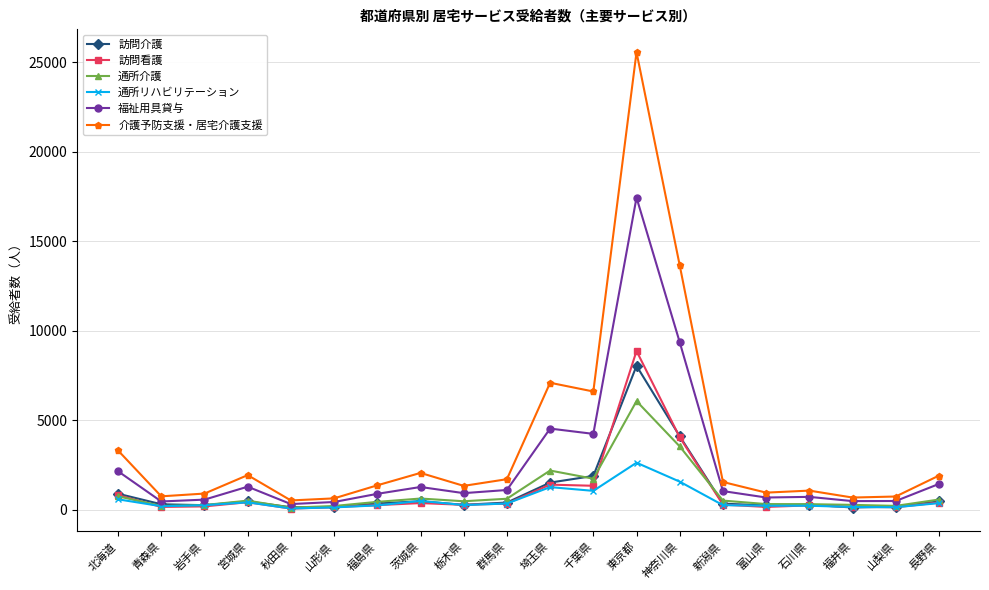

What is the difference between the maximum and minimum values in the 訪問介護 series?

7919